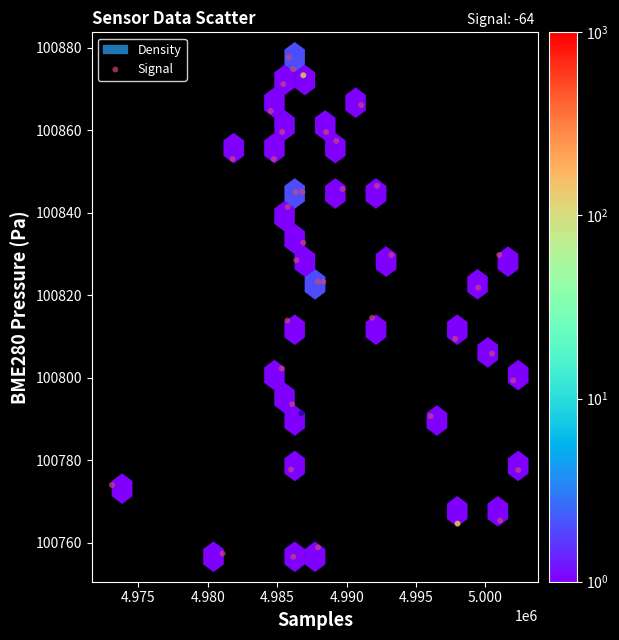

What is the range of Y values (max minus min)?

121.1